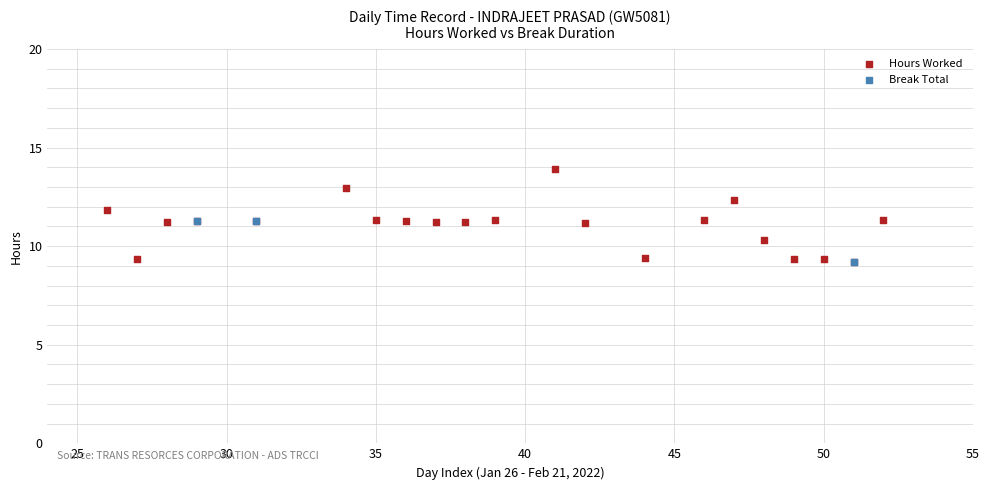

Which series has the largest Y range (max minus min)?

Hours Worked